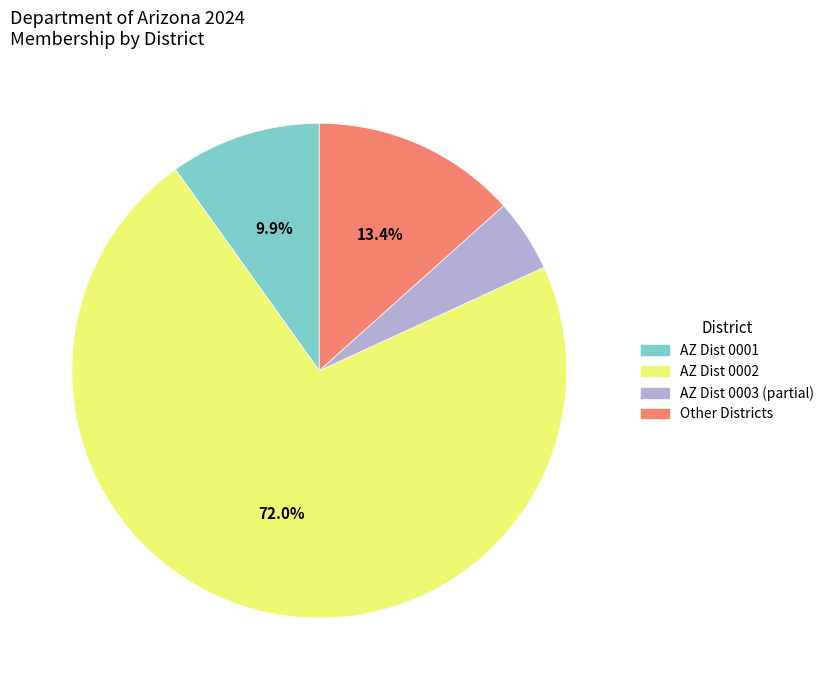

Is there a majority slice in this chart?

Yes